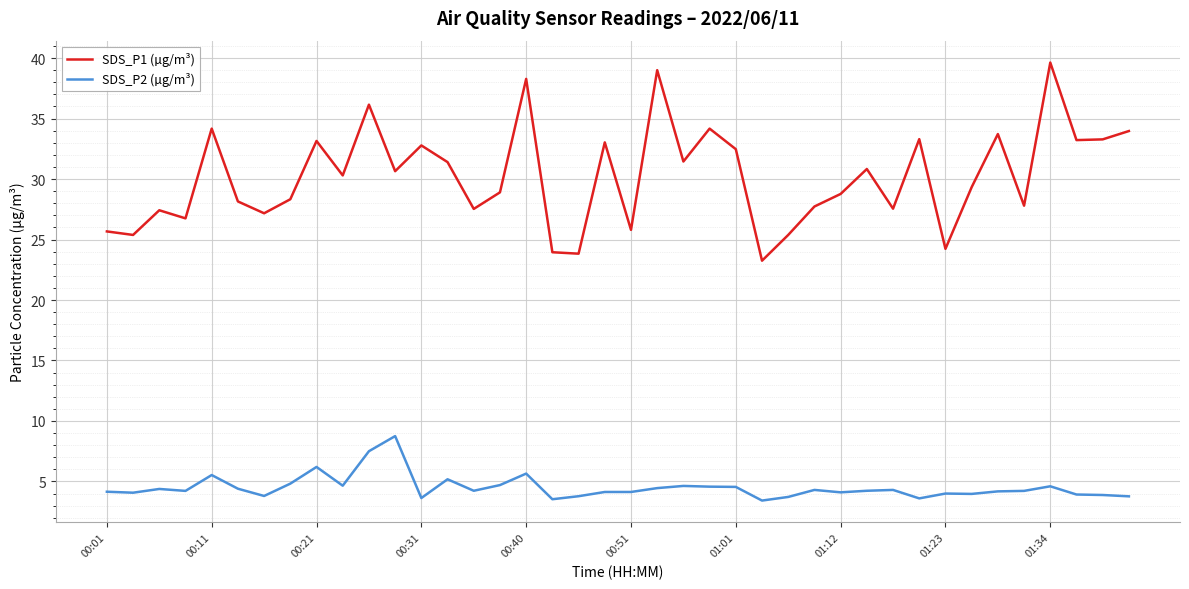

True or false: SDS_P1 (µg/m³) and SDS_P2 (µg/m³) cross at least once.

False